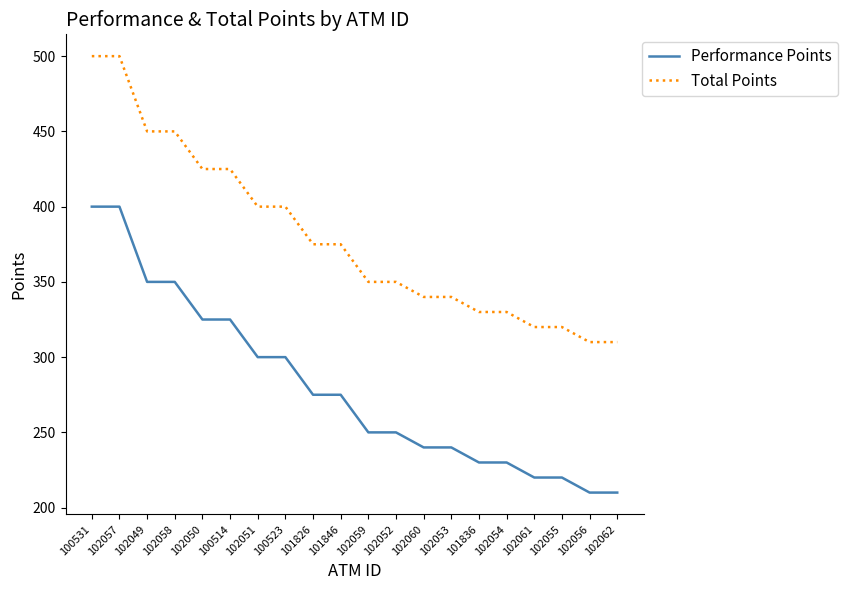

What is the difference between the maximum and minimum values in the Performance Points series?

190